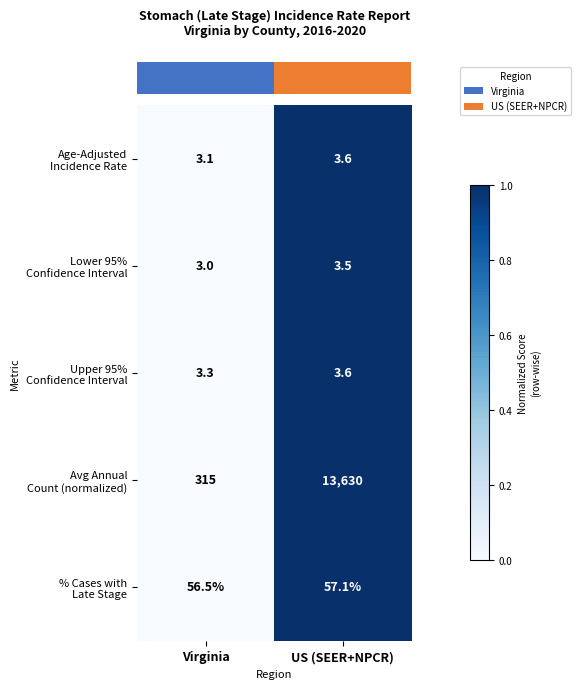

What is the spread (max minus min) of values at US (SEER+NPCR)?

13626.5